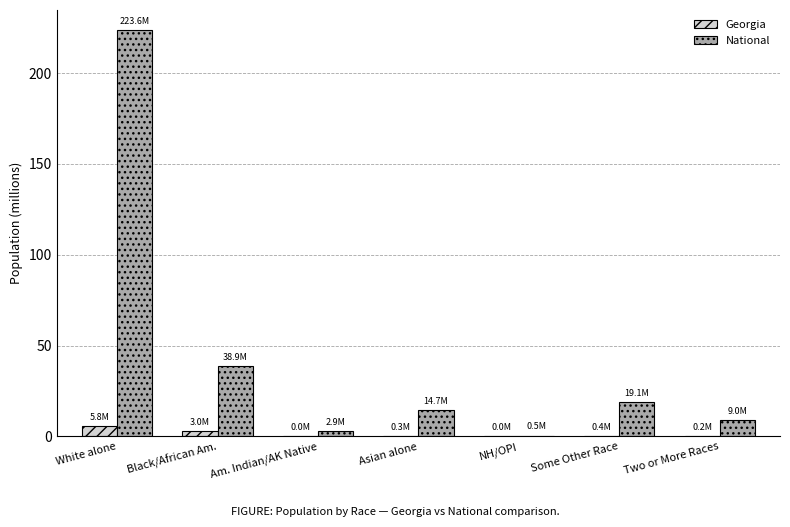

The National series shows 38.9 at Black/African Am.. True or false?

True